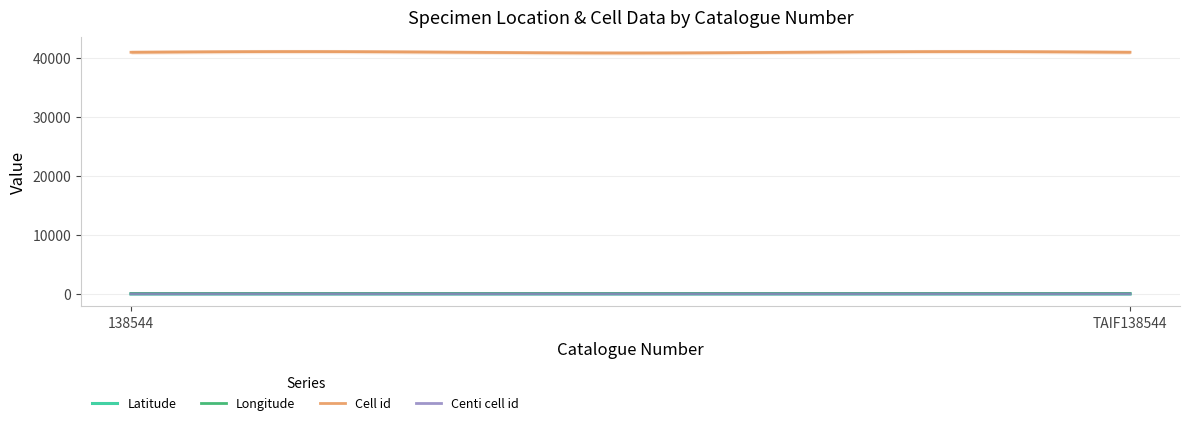

What is the total value across all series at 138544?

41187.5